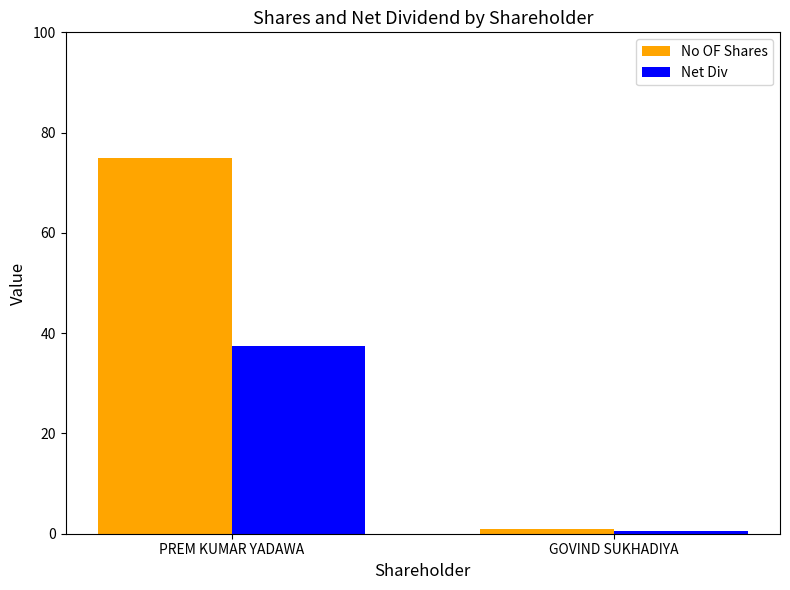

What is the value of the Net Div bar at the 2nd from the left?

0.5